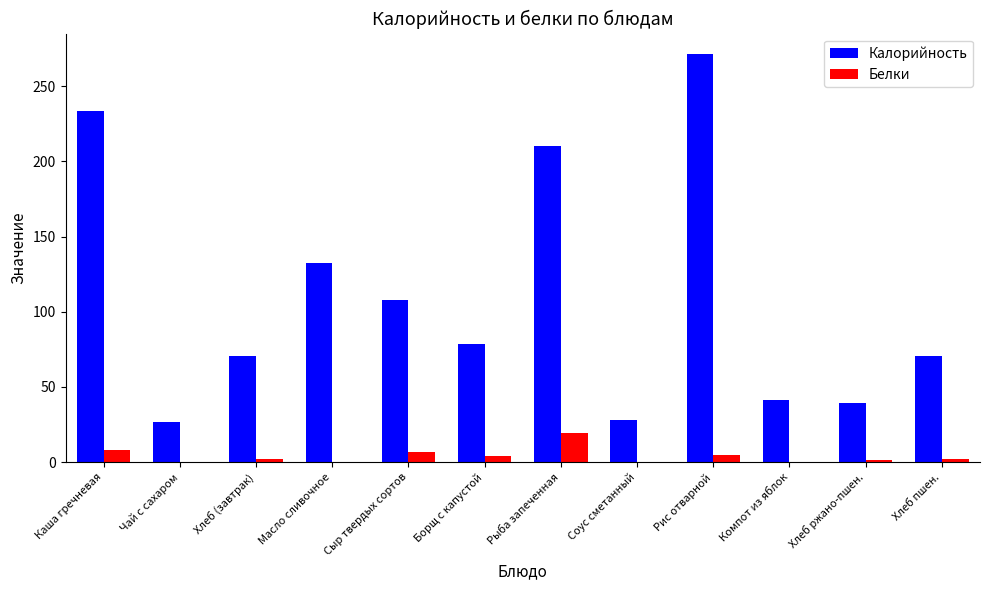

Which series has the largest total across all categories?

Калорийность